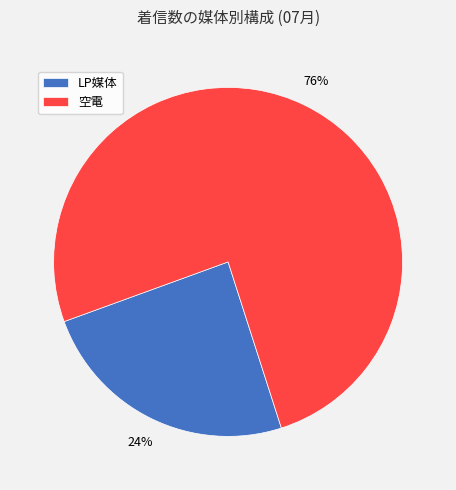

Count the number of slices in the pie.

2